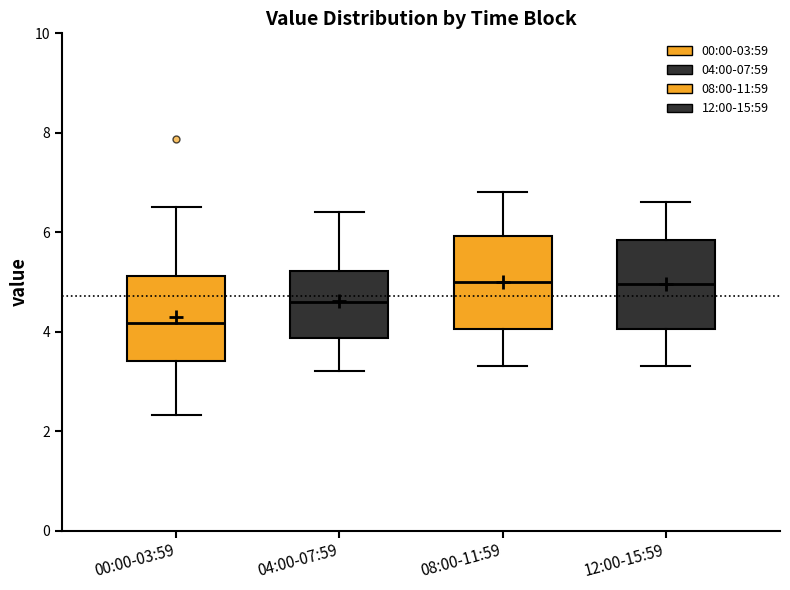

Where is the lower edge of the box for 08:00-11:59 on the y-axis? The values are not printed on the chart, so give them approximately, as read against the axis.

4.0